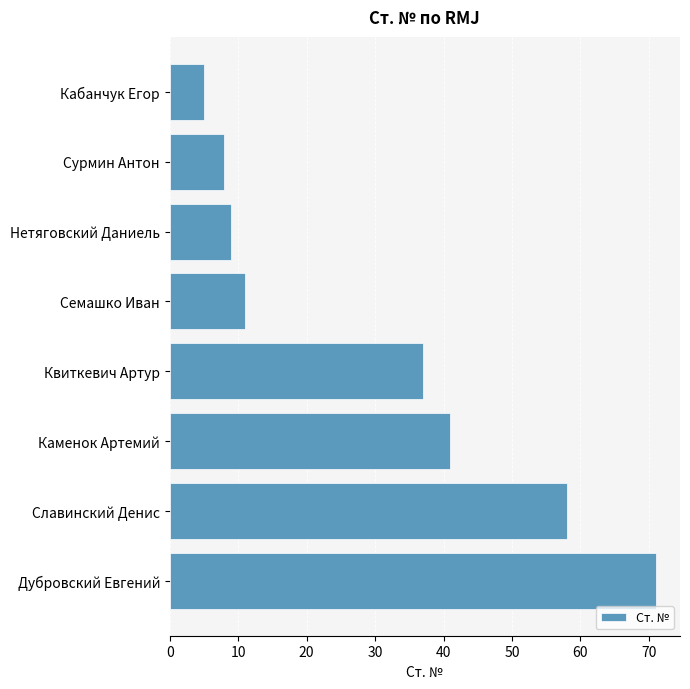

What is the difference between the second highest and minimum values?

53